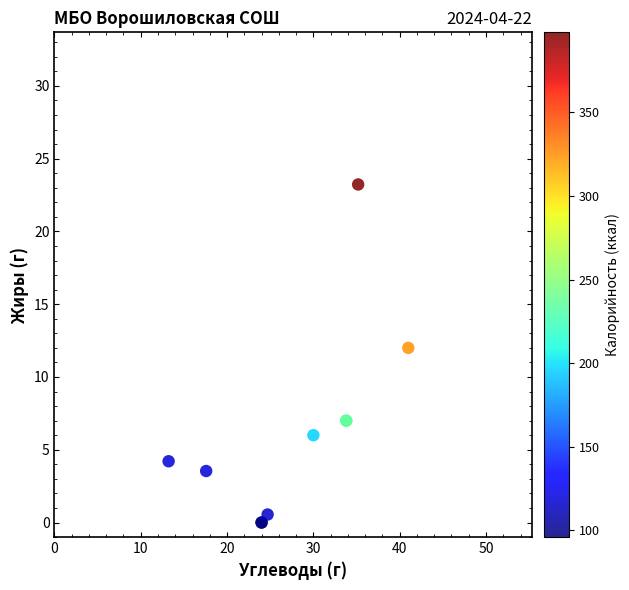

What Y value in the scatter plot is closest to 11?

12.0